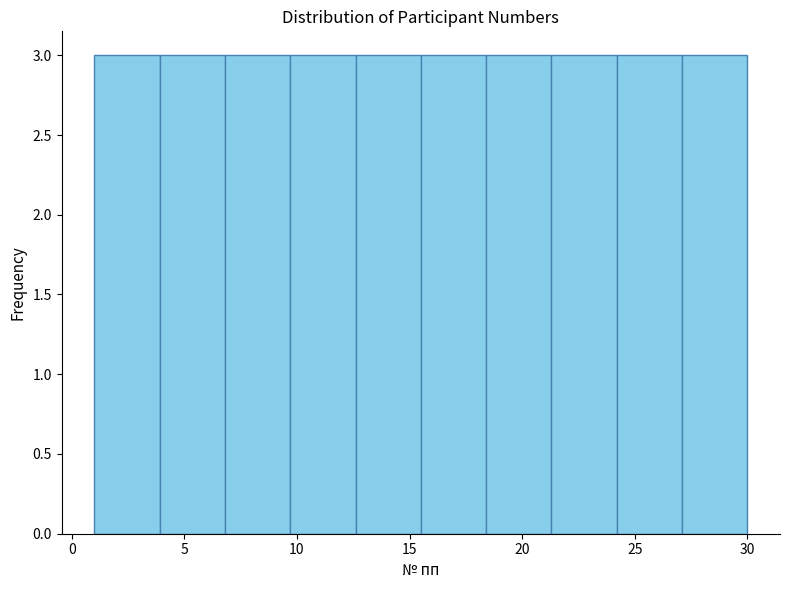

How tall is the bar that spans 18.4 to 21.3 on the x-axis? Neither the bar edges nor the heights are printed on the chart, so give them approximately, as read against the axes.

3